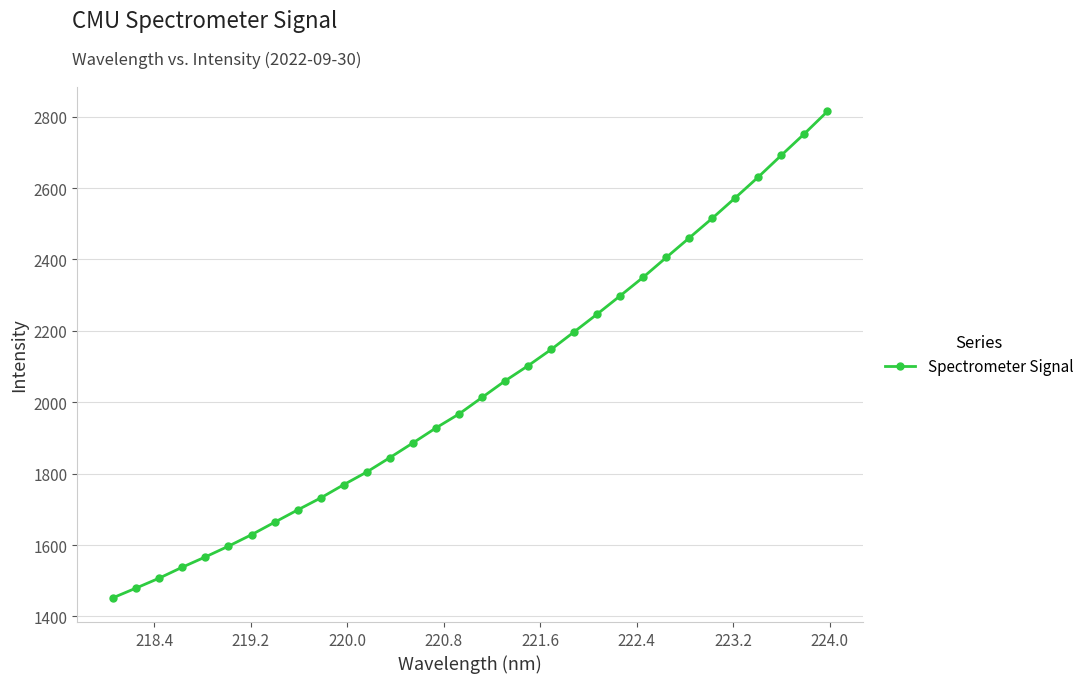

What is the greatest value displayed?

2815.1